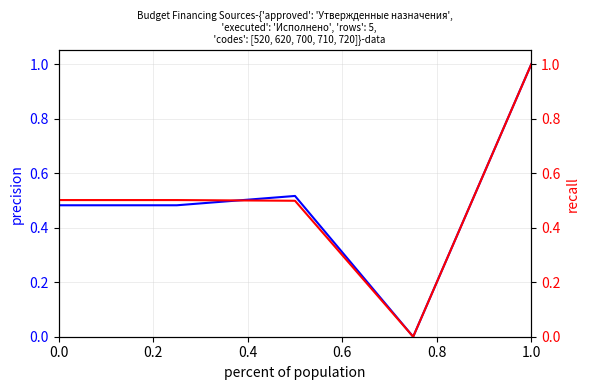

In Исполнено, how many points are lower than both neighbors (excluding endpoints)?

1